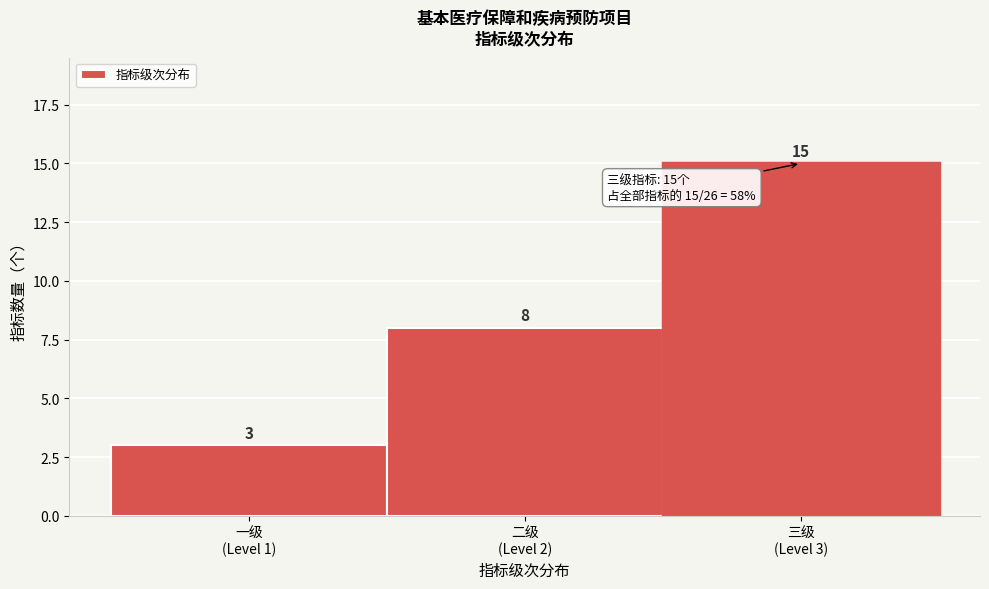

Reading left to right, extract all data points from this chart.

3	8	15